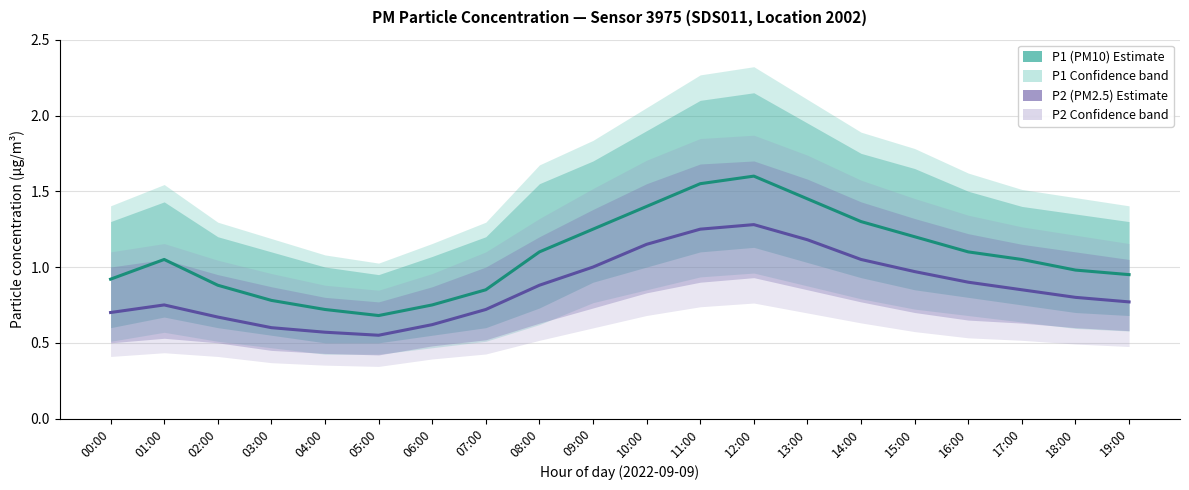

Reading left to right, transcribe all the data shown in this chart.

P1 (PM10 estimate): 00:00=0.9	01:00=1.1	02:00=0.9	03:00=0.8	04:00=0.7	05:00=0.7	06:00=0.8	07:00=0.8	08:00=1.1	09:00=1.2	10:00=1.4	11:00=1.6	12:00=1.6	13:00=1.4	14:00=1.3	15:00=1.2	16:00=1.1	17:00=1.1	18:00=1.0	19:00=0.9
P2 (PM2.5 estimate): 00:00=0.7	01:00=0.8	02:00=0.7	03:00=0.6	04:00=0.6	05:00=0.6	06:00=0.6	07:00=0.7	08:00=0.9	09:00=1.0	10:00=1.1	11:00=1.2	12:00=1.3	13:00=1.2	14:00=1.1	15:00=1.0	16:00=0.9	17:00=0.8	18:00=0.8	19:00=0.8